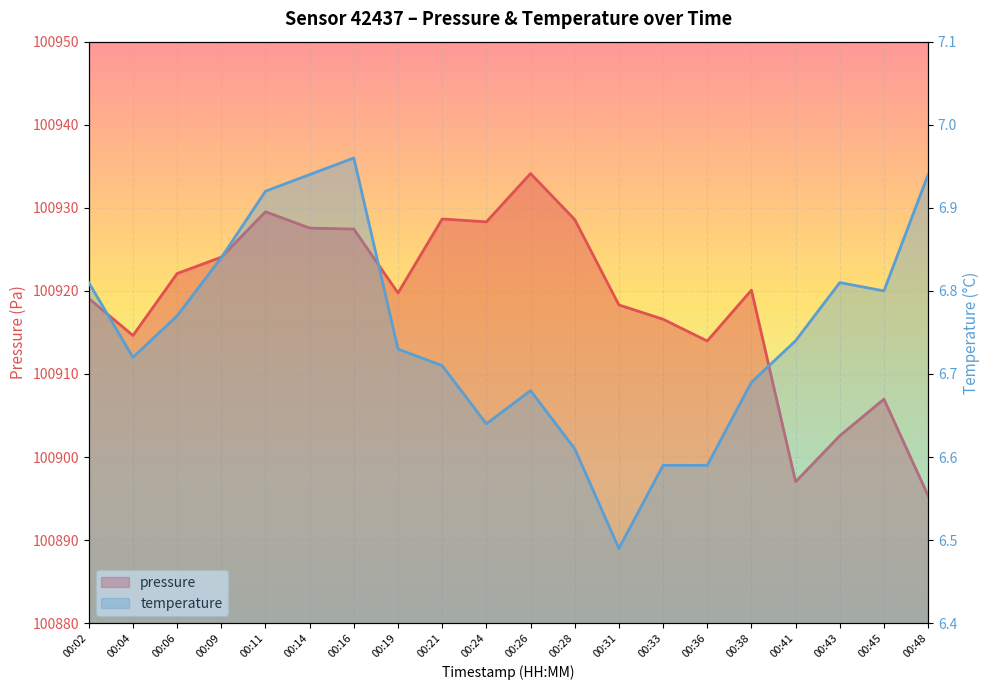

Where is the first local minimum for temperature?

00:04